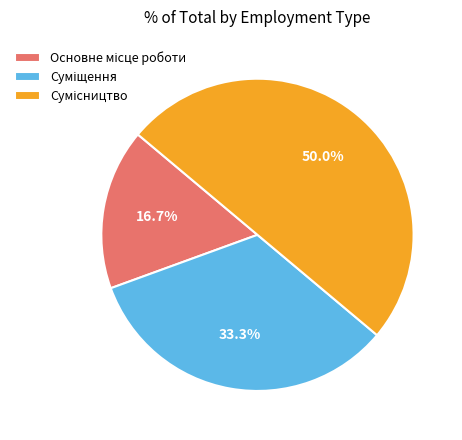

Count the number of slices in the pie.

3